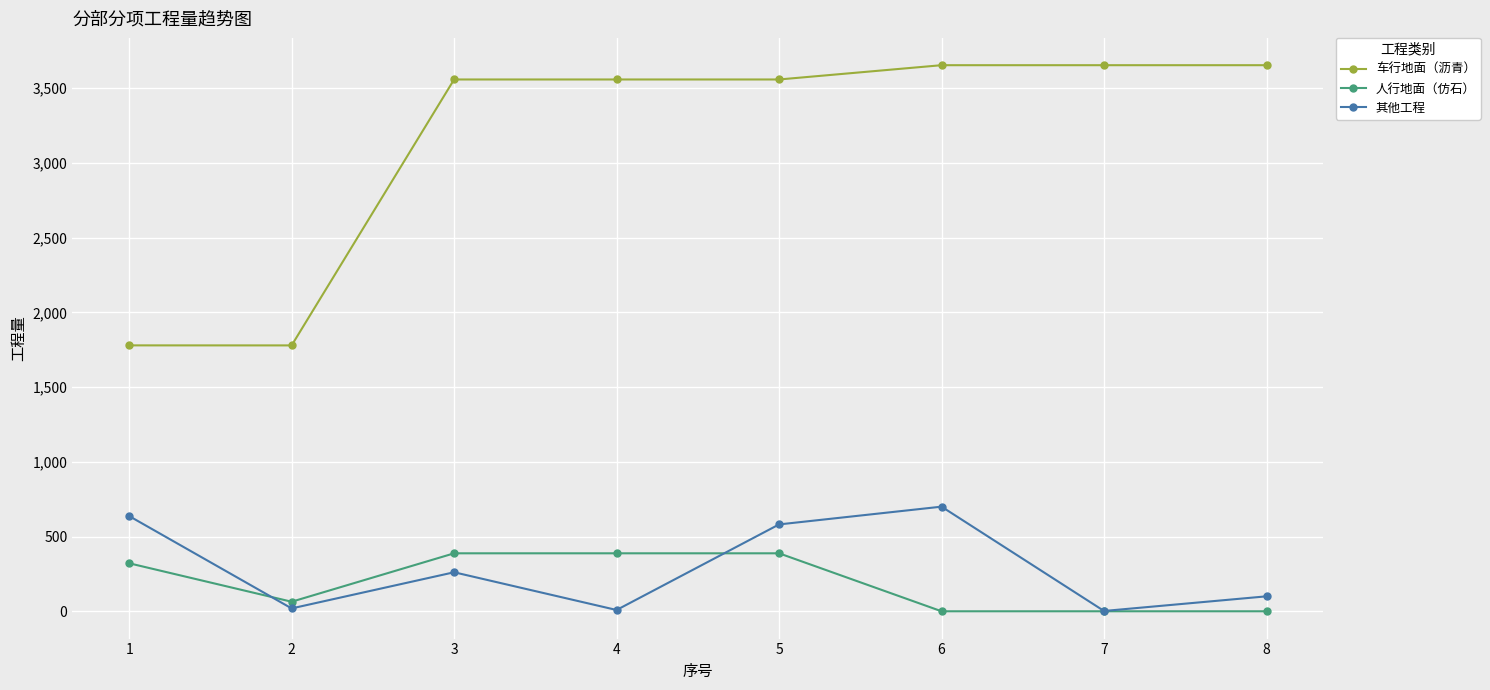

Which series has the widest spread of values?

车行地面（沥青）